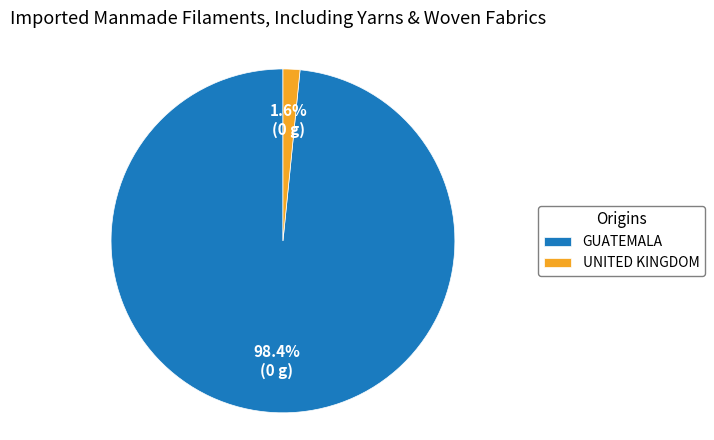

Is there a majority slice in this chart?

Yes